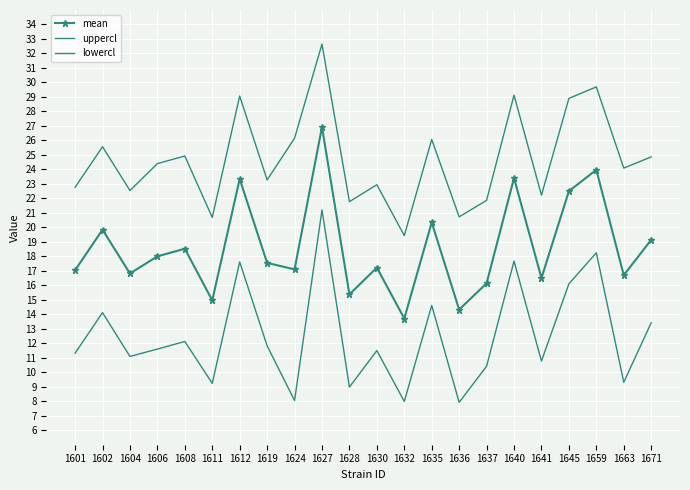

At 1659, list the series in order from largest to smallest.

uppercl, mean, lowercl